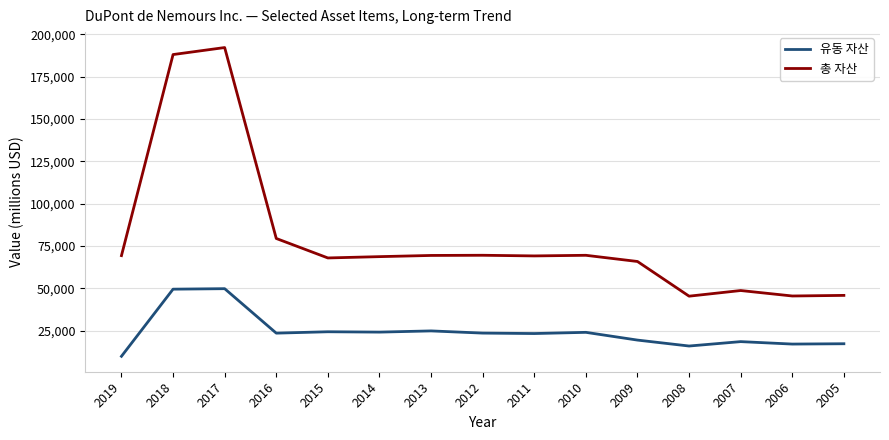

What is the difference between the highest and lowest values at 2017?

142271